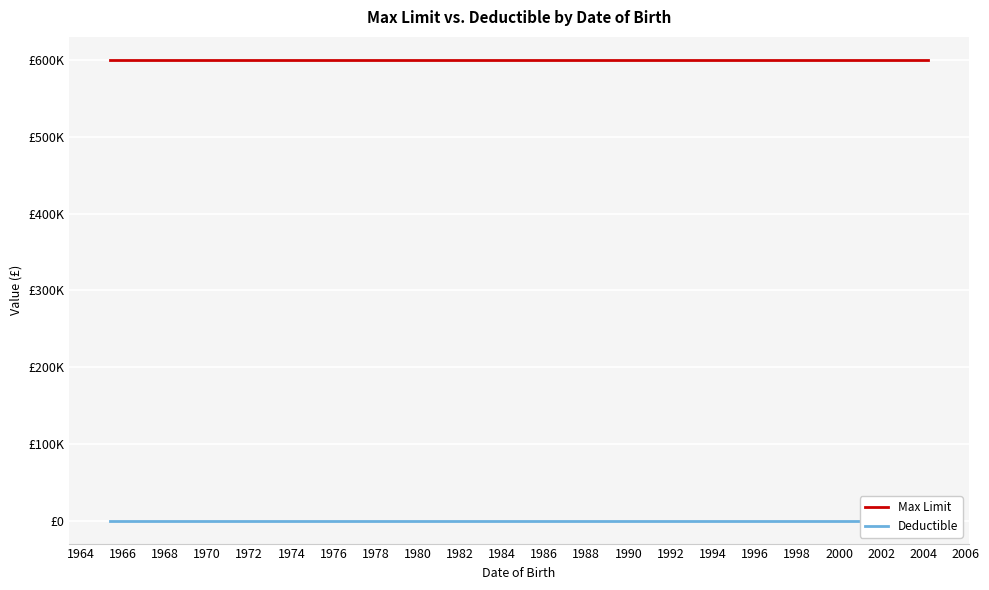

The Max Limit series shows 933985 at 1978. True or false?

False